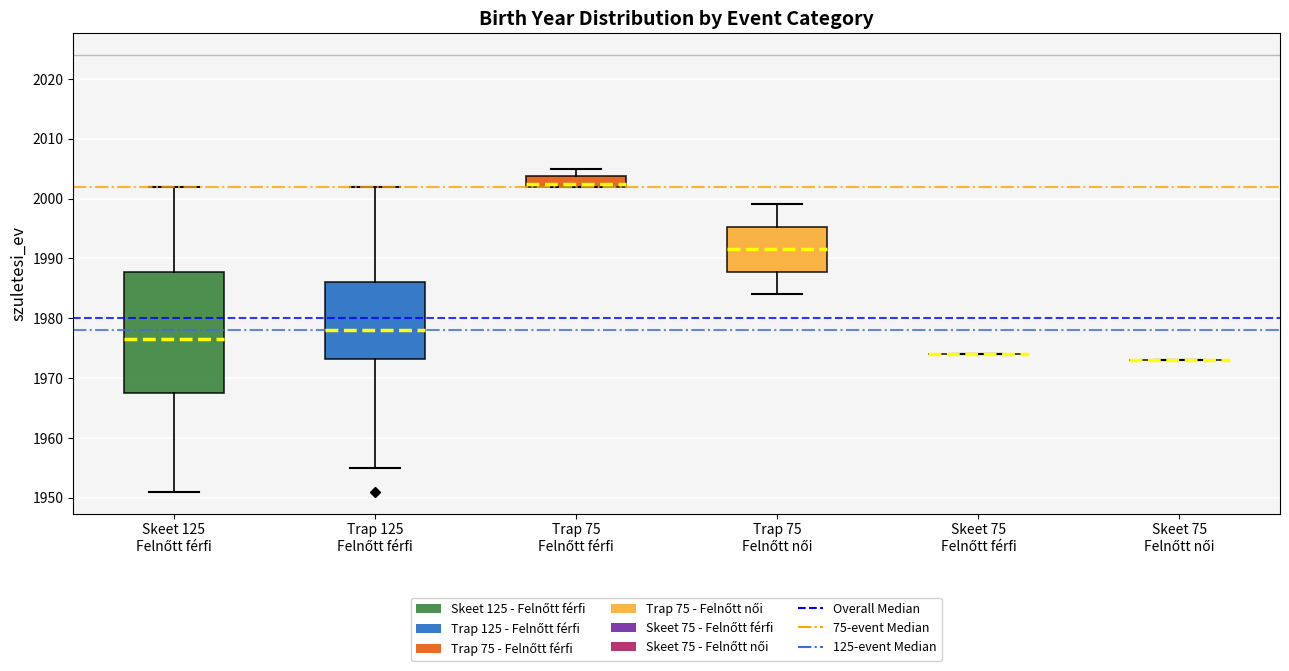

Reading left to right, read every box against the y-axis: the position of its median line, the range the box covers, and the ends of its whiskers. The values are not printed on the chart, so give them approximately, as read against the axis.

Skeet 125 Felnőtt férfi: median 1977, box 1968 to 1988, whiskers 1951 to 2002
Trap 125 Felnőtt férfi: median 1978, box 1973 to 1986, whiskers 1955 to 2002
Trap 75 Felnőtt férfi: median 2003, box 2002 to 2004, whiskers 2002 to 2005
Trap 75 Felnőtt női: median 1992, box 1988 to 1995, whiskers 1984 to 1999
Skeet 75 Felnőtt férfi: box collapsed to a line at 1974, whiskers 1974 to 1974
Skeet 75 Felnőtt női: box collapsed to a line at 1973, whiskers 1973 to 1973